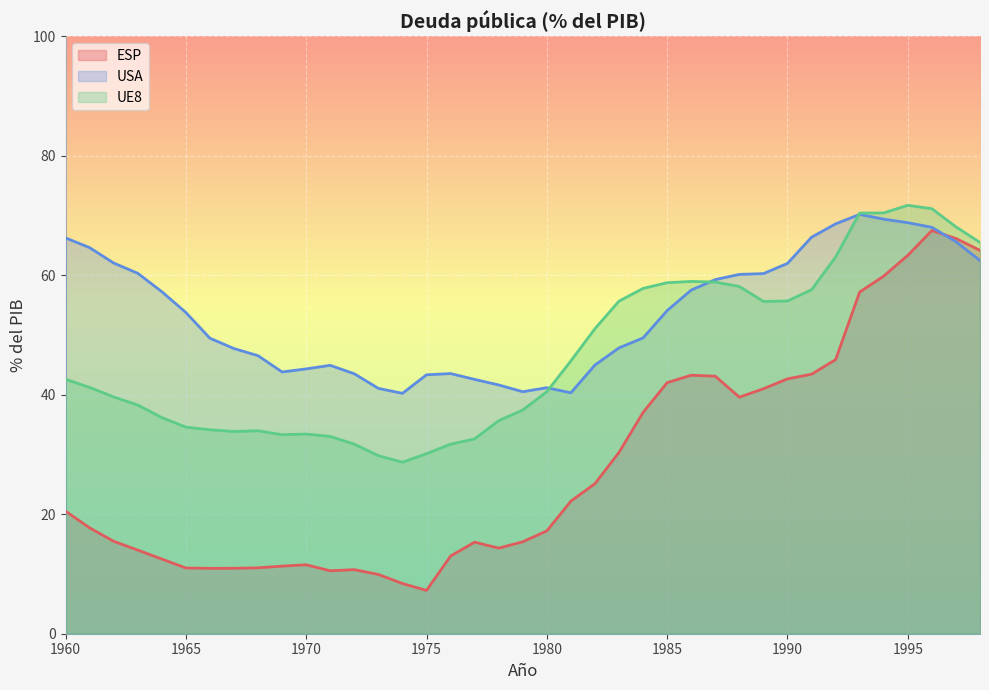

List the series in order of their overall mean, lowest first.

ESP, UE8, USA